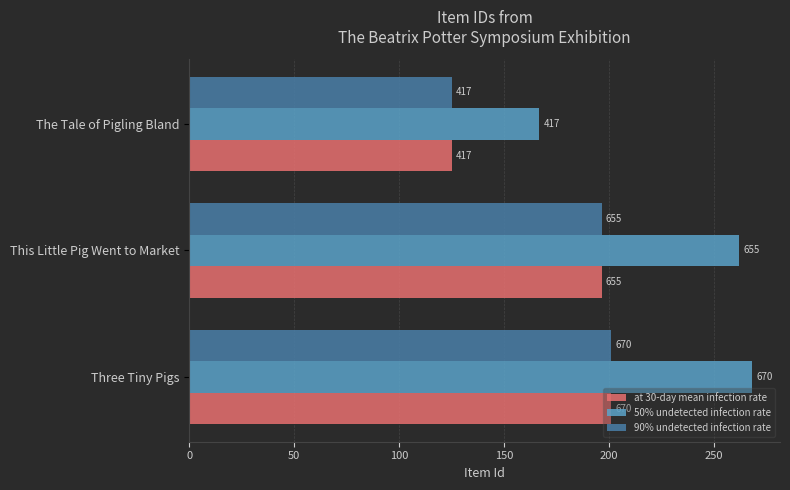

What are all the series names shown in the legend?

at 30-day mean infection rate, 50% undetected infection rate, 90% undetected infection rate